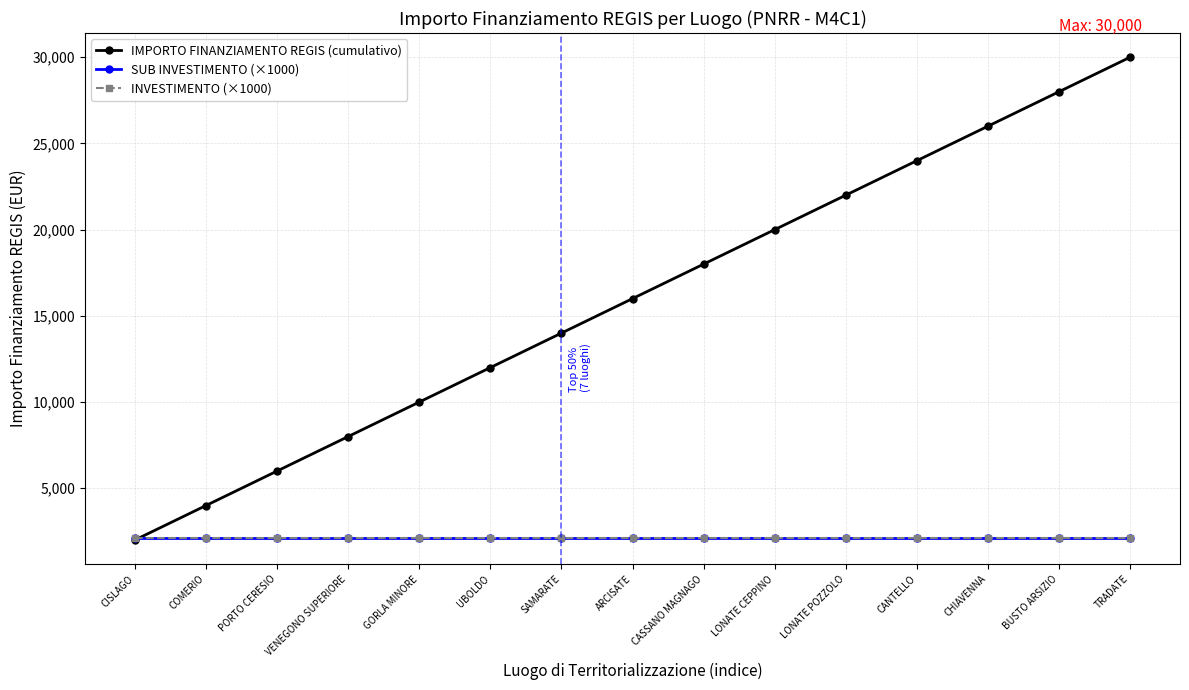

Reading left to right, transcribe all the data shown in this chart.

IMPORTO FINANZIAMENTO REGIS (cumulativo): 2000	4000	6000	8000	10000	12000	14000	16000	18000	20000	22000	24000	26000	28000	30000
SUB INVESTIMENTO (×1000): 2100	2100	2100	2100	2100	2100	2100	2100	2100	2100	2100	2100	2100	2100	2100
INVESTIMENTO (×1000): 2100	2100	2100	2100	2100	2100	2100	2100	2100	2100	2100	2100	2100	2100	2100